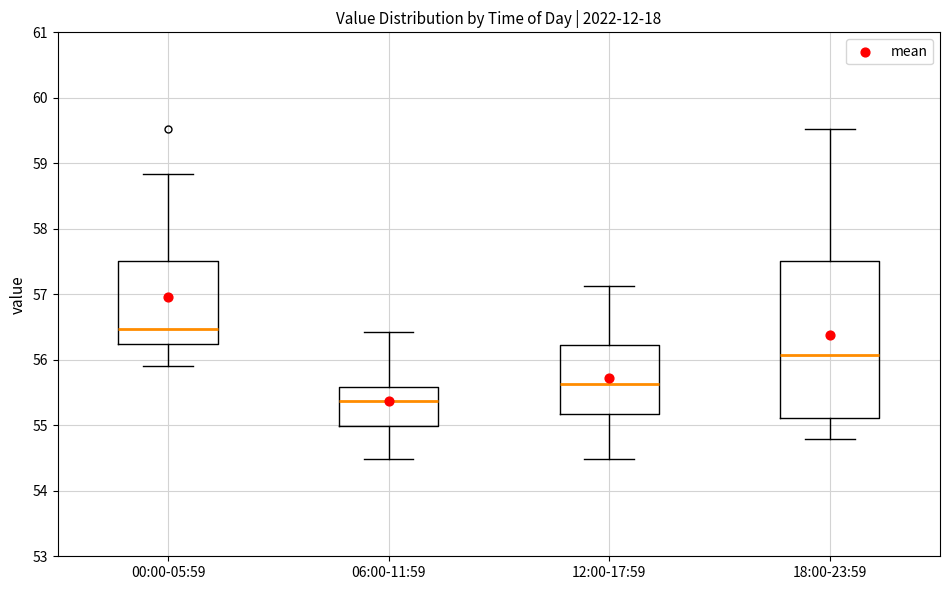

Which box is the tallest, from its lower edge to its upper edge?

18:00-23:59